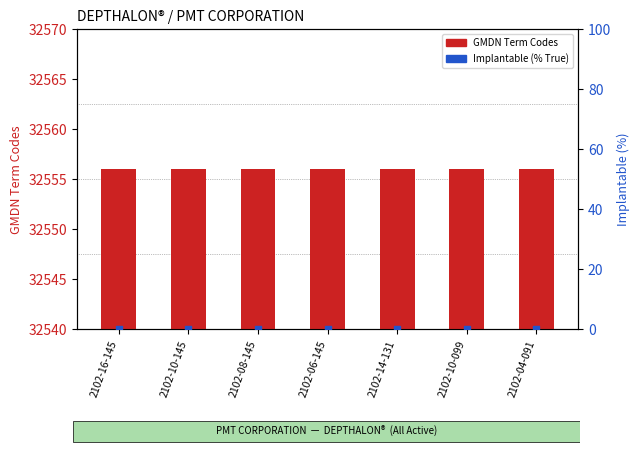

At which category is the sum across all series the highest?

2102-16-145